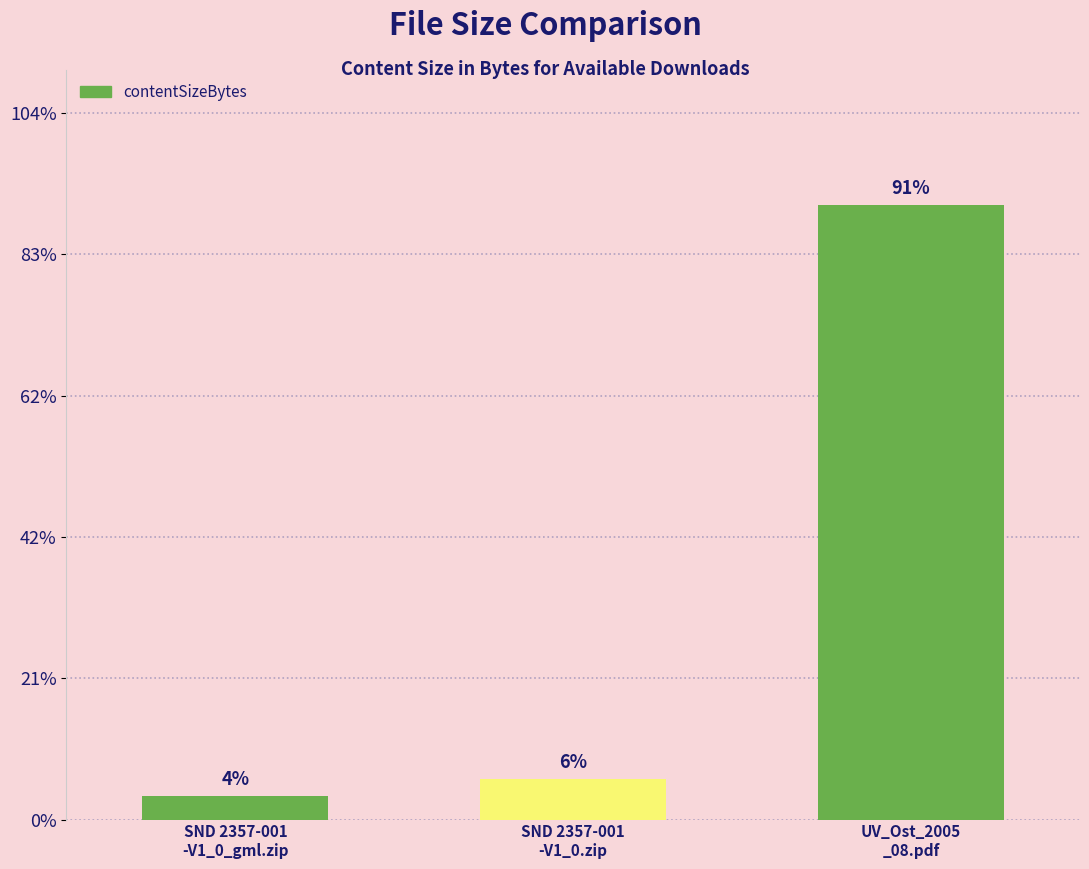

List the labels in order of value, smallest first.

SND 2357-001
-V1_0_gml.zip, SND 2357-001
-V1_0.zip, UV_Ost_2005
_08.pdf